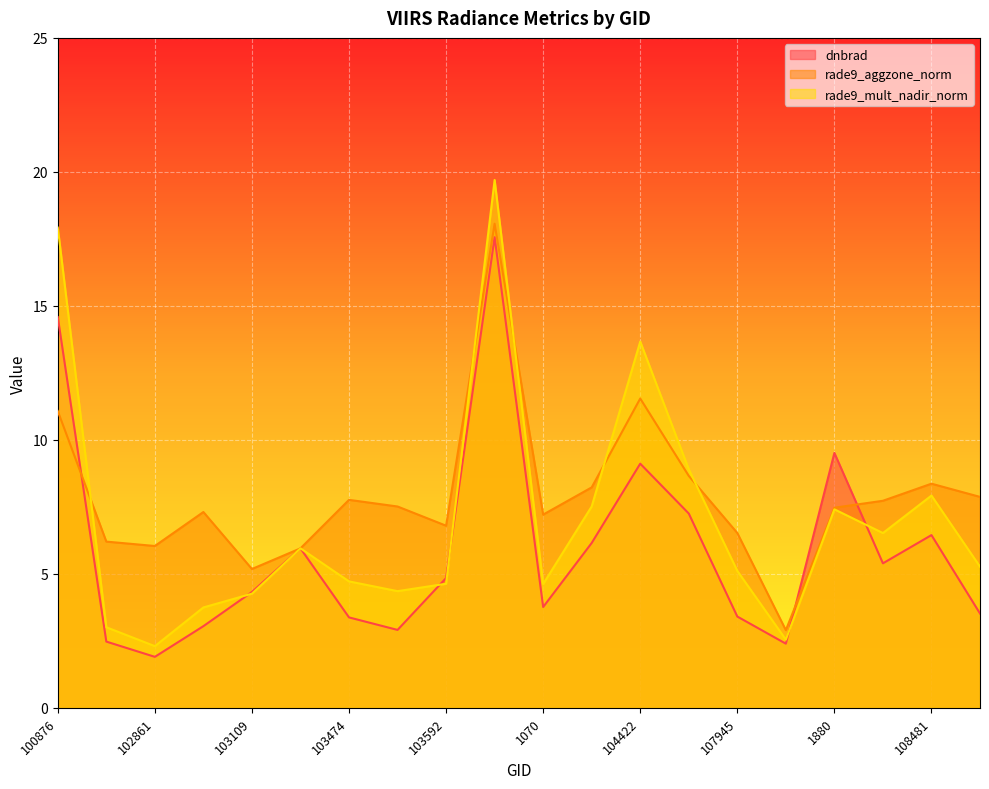

Between which two adjacent categories do rade9_aggzone_norm and dnbrad first intersect?

100876 and 101003